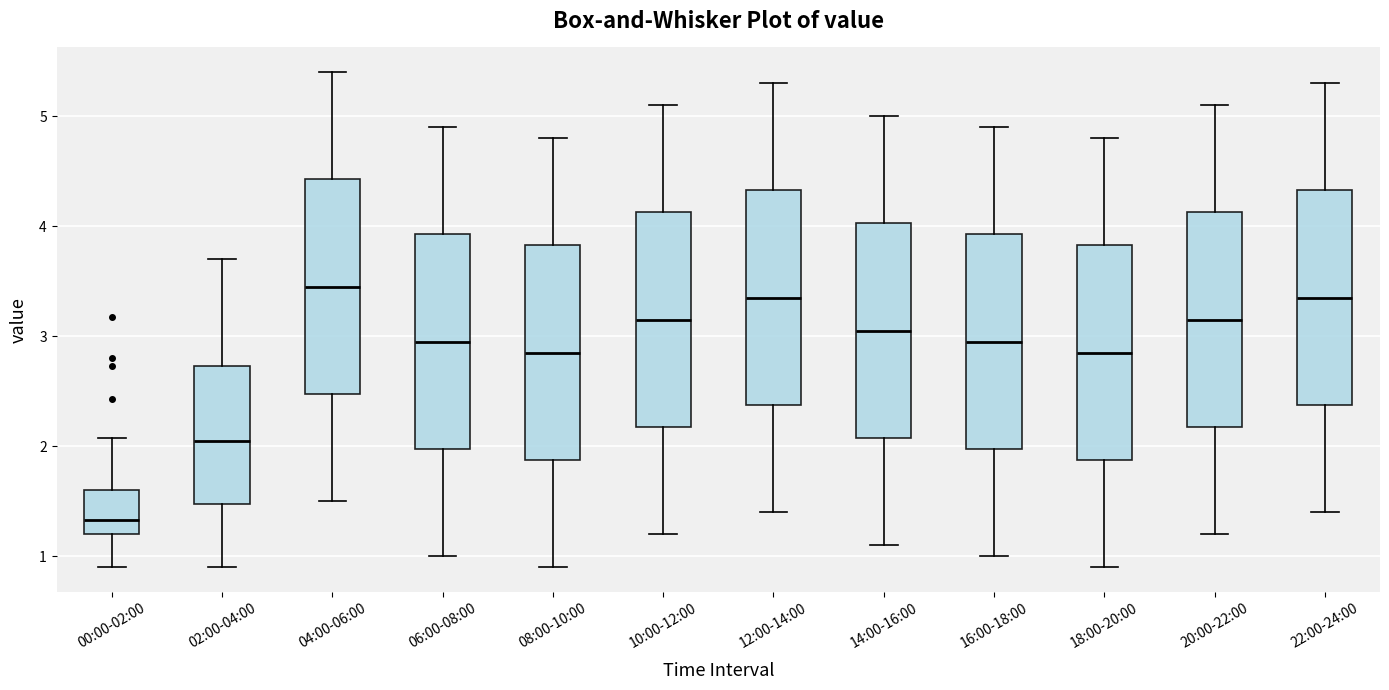

Reading left to right, transcribe this box plot: for each box, give where its median line is, the range the box spans, and where its two whiskers end, as read against the y-axis. The values are not printed on the chart, so give them approximately, as read against the axis.

00:00-02:00: median 1.3, box 1.2 to 1.6, whiskers 0.9 to 2.1
02:00-04:00: median 2.1, box 1.5 to 2.7, whiskers 0.9 to 3.7
04:00-06:00: median 3.5, box 2.5 to 4.4, whiskers 1.5 to 5.4
06:00-08:00: median 3.0, box 2.0 to 3.9, whiskers 1.0 to 4.9
08:00-10:00: median 2.9, box 1.9 to 3.8, whiskers 0.9 to 4.8
10:00-12:00: median 3.2, box 2.2 to 4.1, whiskers 1.2 to 5.1
12:00-14:00: median 3.4, box 2.4 to 4.3, whiskers 1.4 to 5.3
14:00-16:00: median 3.1, box 2.1 to 4.0, whiskers 1.1 to 5.0
16:00-18:00: median 3.0, box 2.0 to 3.9, whiskers 1.0 to 4.9
18:00-20:00: median 2.9, box 1.9 to 3.8, whiskers 0.9 to 4.8
20:00-22:00: median 3.2, box 2.2 to 4.1, whiskers 1.2 to 5.1
22:00-24:00: median 3.4, box 2.4 to 4.3, whiskers 1.4 to 5.3